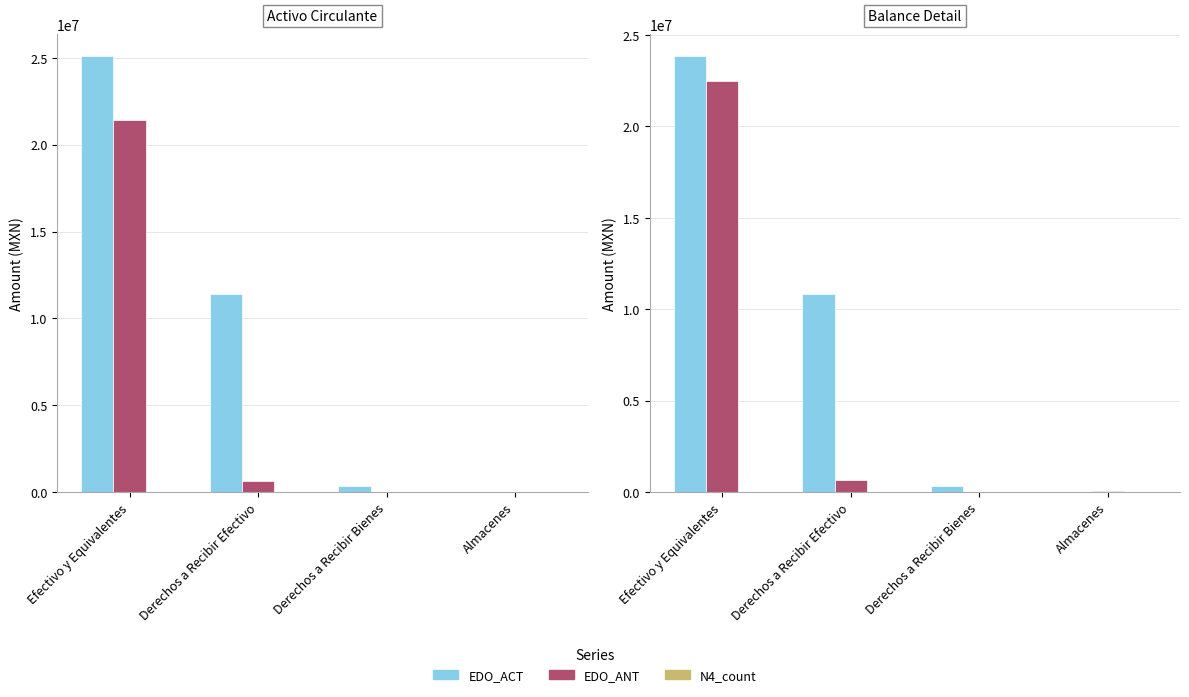

What is the difference between the maximum and second lowest values in the EDO_ACT series?

23524833.8